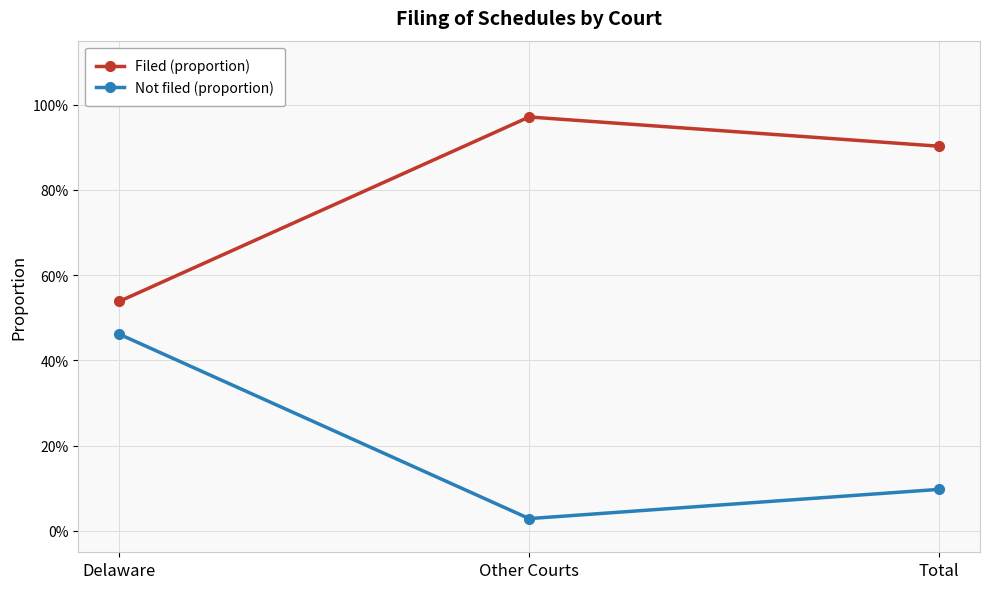

Does the chart have visible grid lines?

Yes